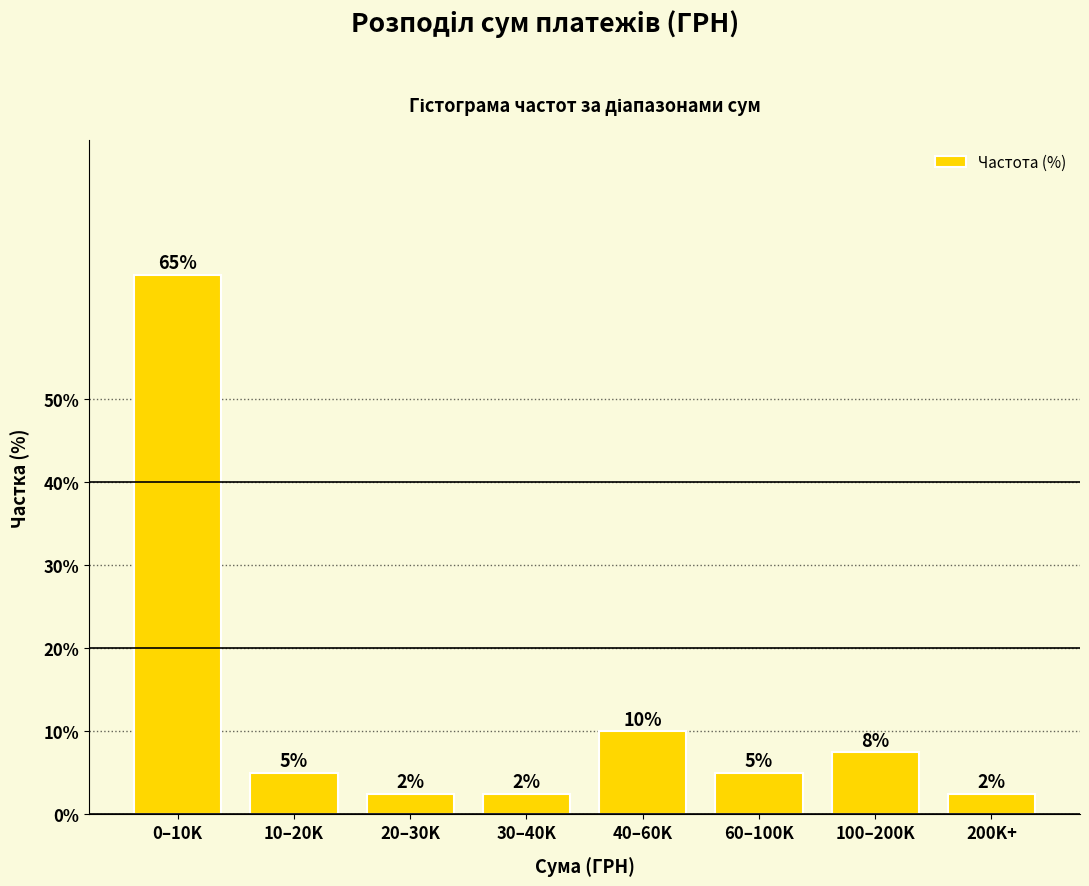

What is the smallest value displayed?

2.5